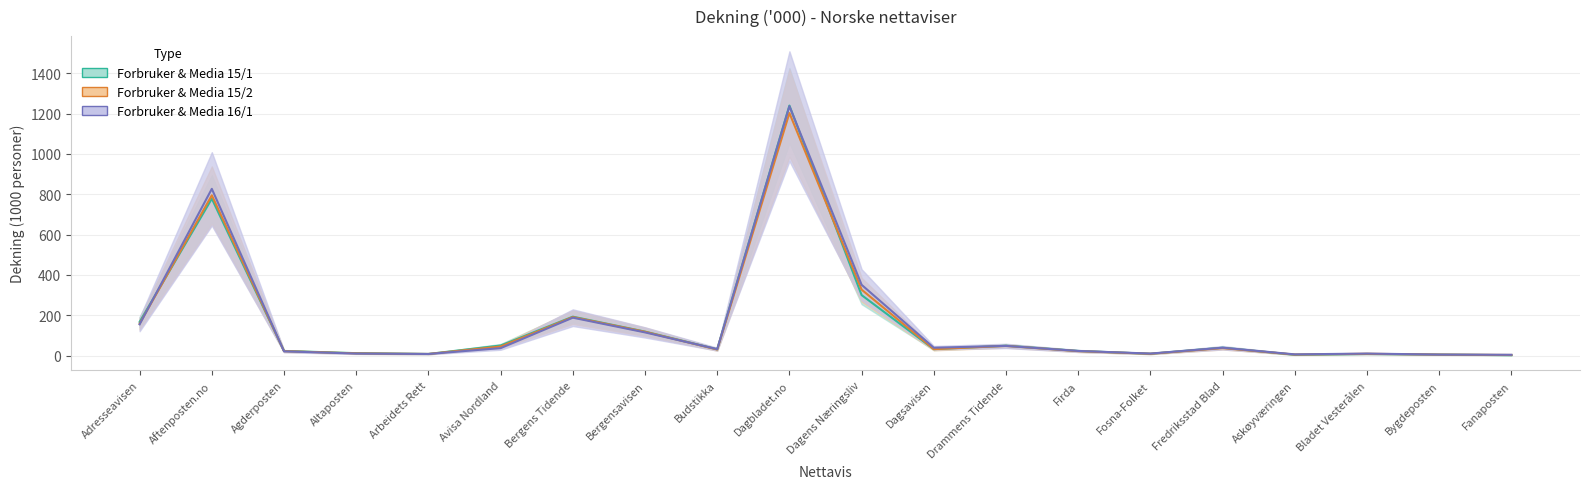

The value of Forbruker & Media 15/2 at Fredriksstad Blad is 53. True or false?

False